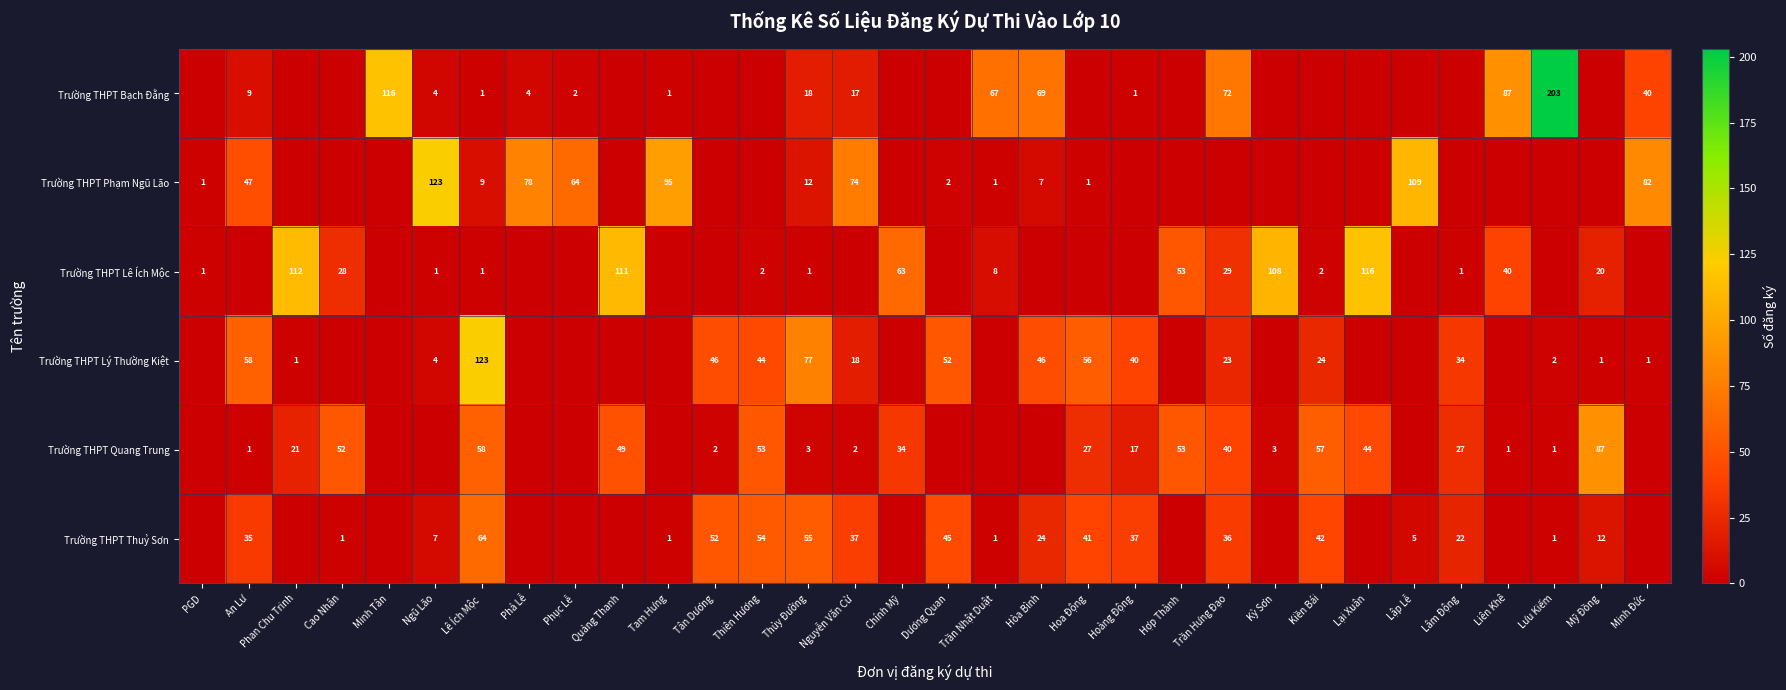

Which label corresponds to the smallest value in the chart?

PGD